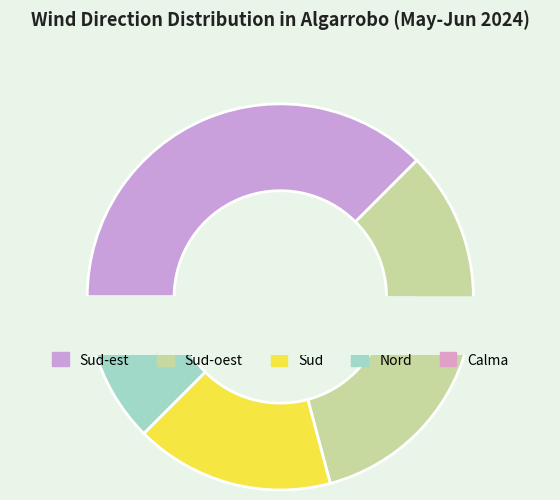

What is the change in value from Sud-est to Calma?

-8